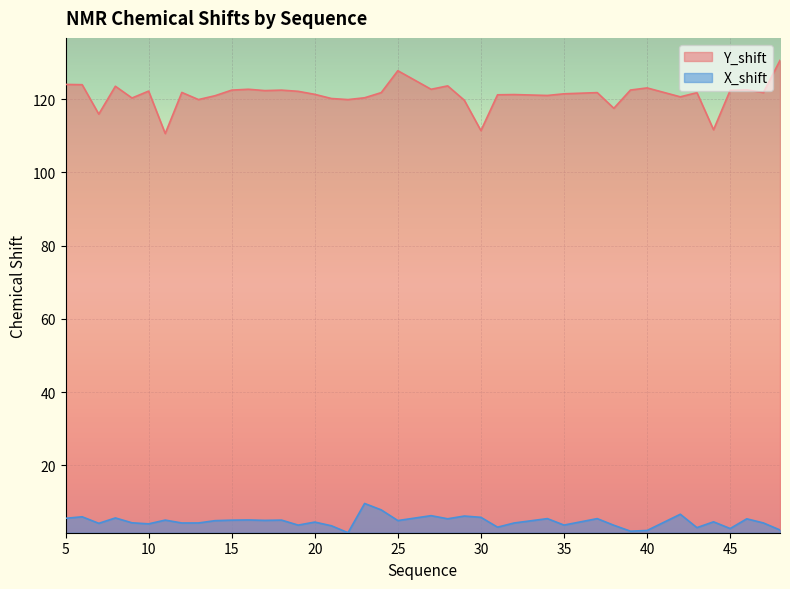

List the series in order of their peak value, lowest first.

X_shift, Y_shift